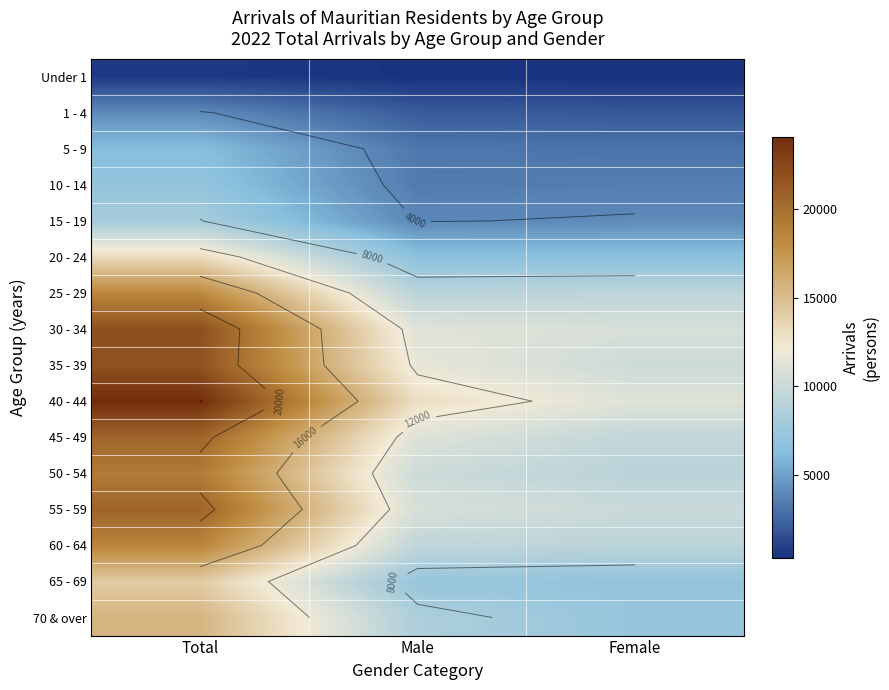

What is the lowest value of the 5 - 9 series?

3077